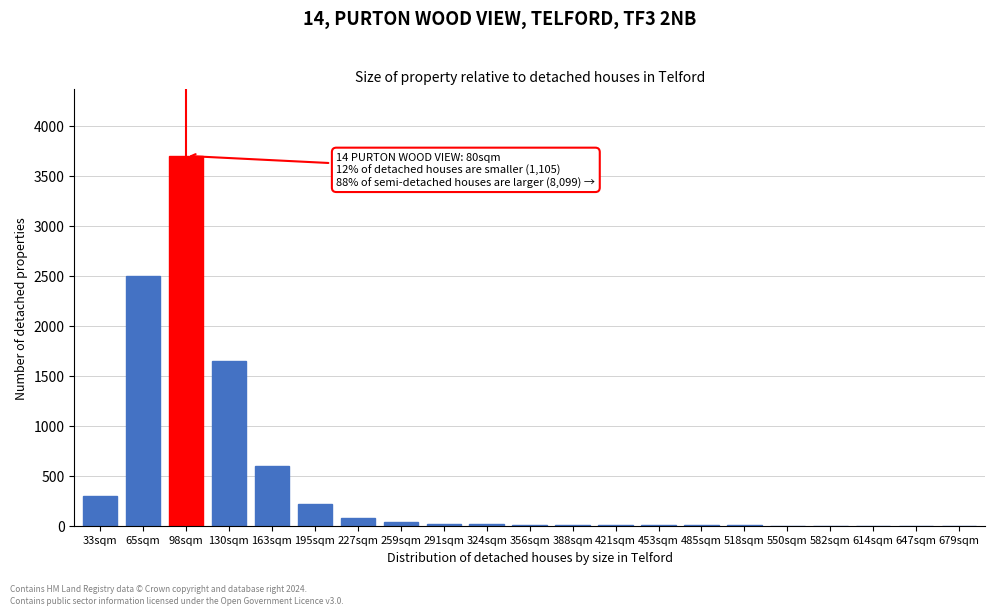

Where is the data nearest to the value 1850?

130sqm